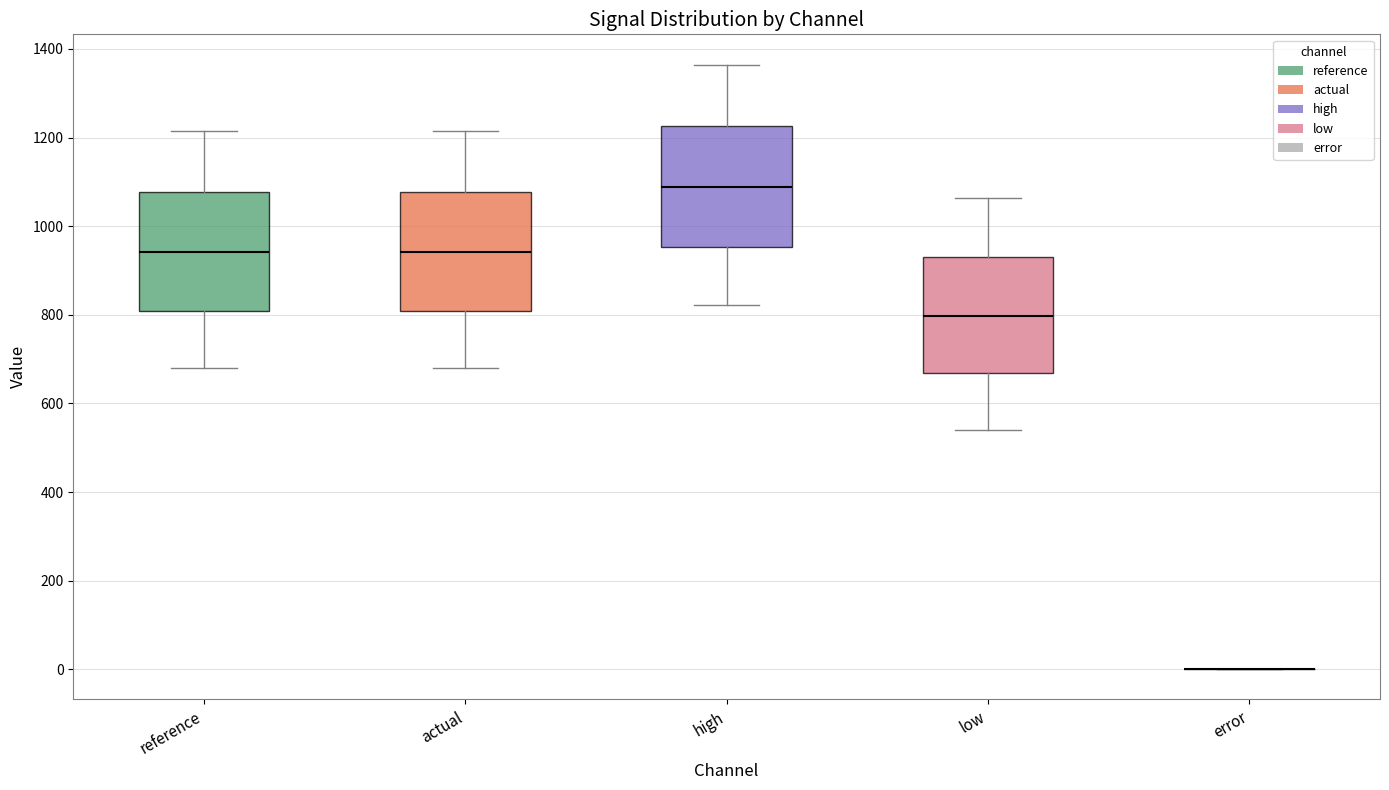

Reading left to right, read every box against the y-axis: the position of its median line, the range the box covers, and the ends of its whiskers. The values are not printed on the chart, so give them approximately, as read against the axis.

reference: median 940, box 800 to 1080, whiskers 680 to 1220
actual: median 940, box 800 to 1080, whiskers 680 to 1220
high: median 1080, box 960 to 1220, whiskers 820 to 1360
low: median 800, box 660 to 920, whiskers 540 to 1060
error: box collapsed to a line at 0, whiskers 0 to 0